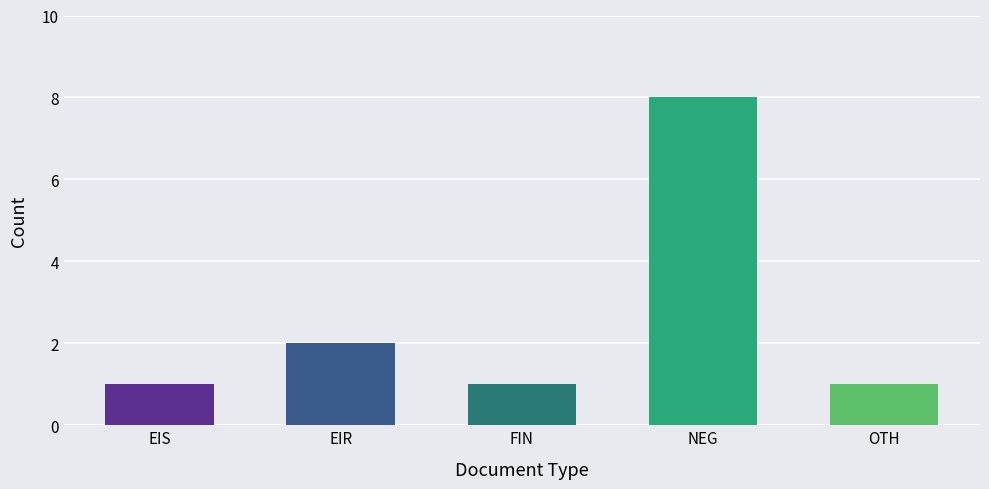

Which category has the highest value across all series?

NEG